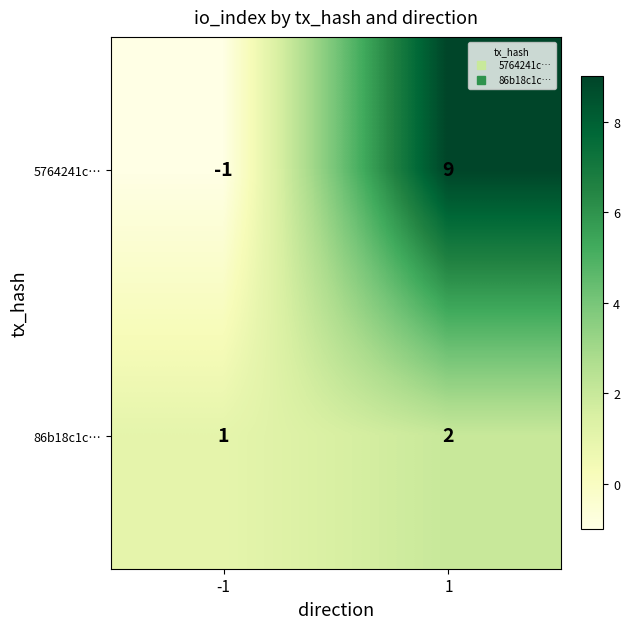

What is the sum of all 5764241c… values?

8